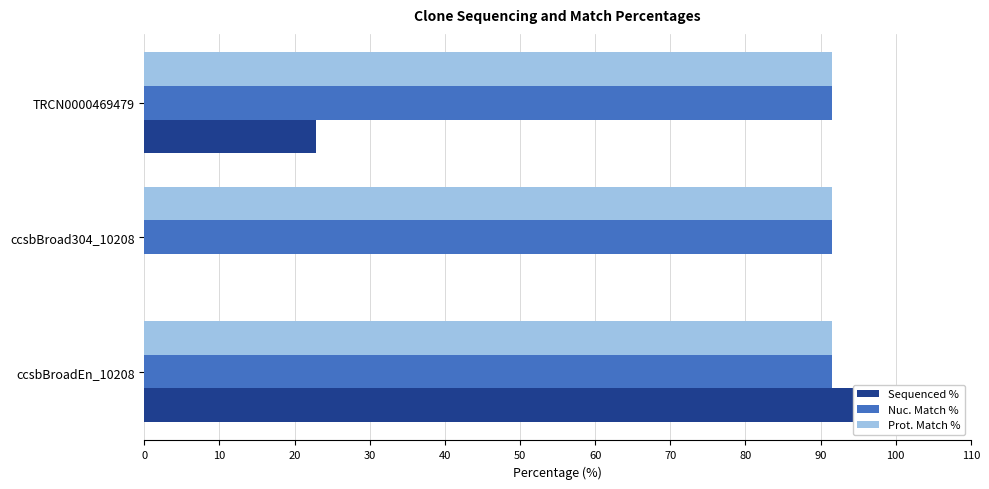

At 10, list the series in order from smallest to largest.

Sequenced %, Nuc. Match %, Prot. Match %